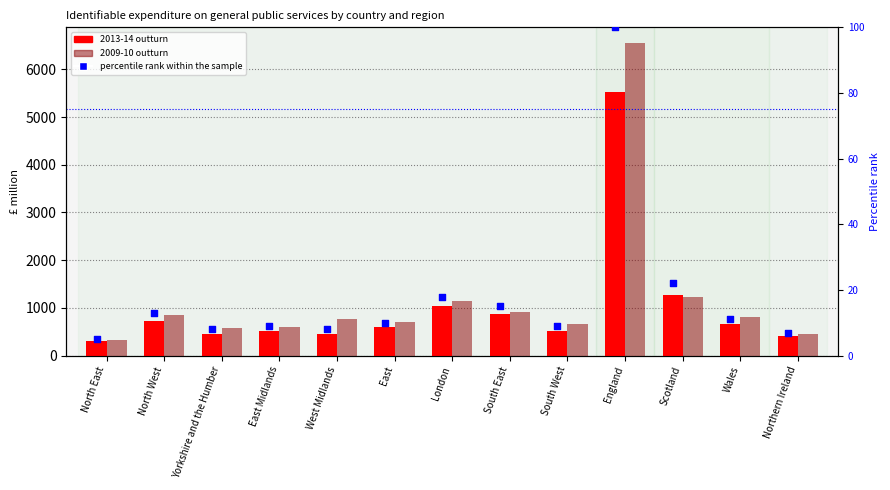

Which series reaches the maximum Y coordinate?

2009-10 outturn